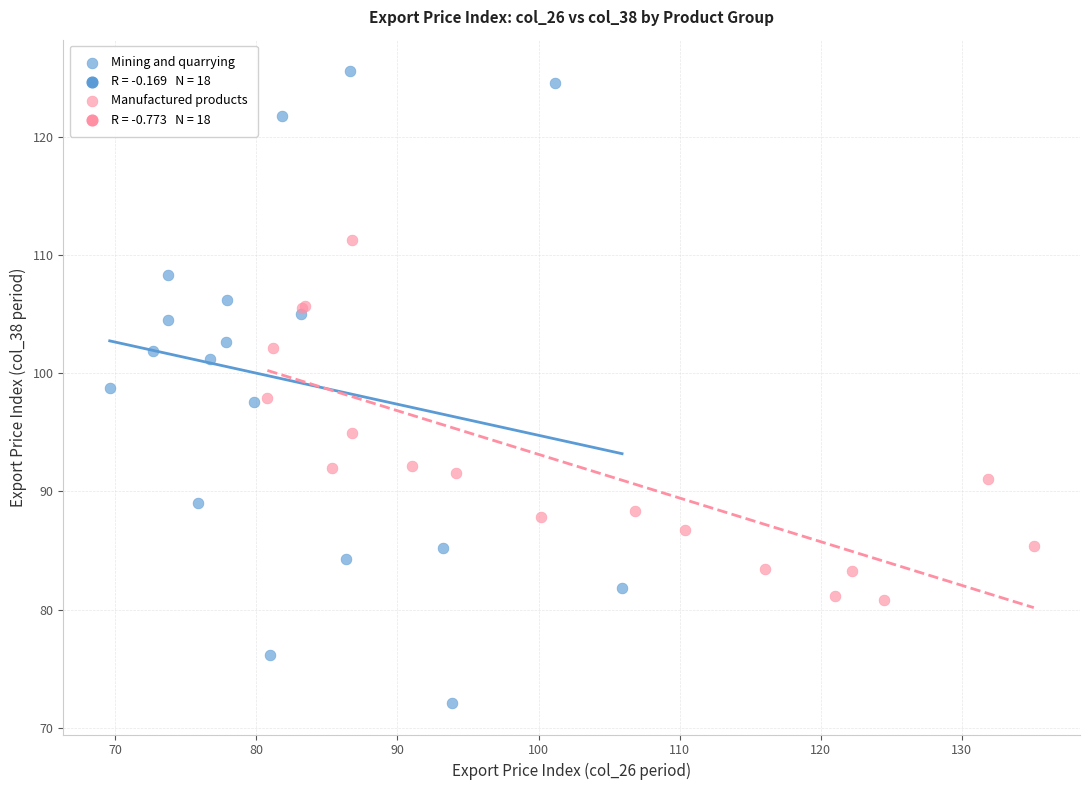

Which series contains the highest Y value?

Mining and quarrying